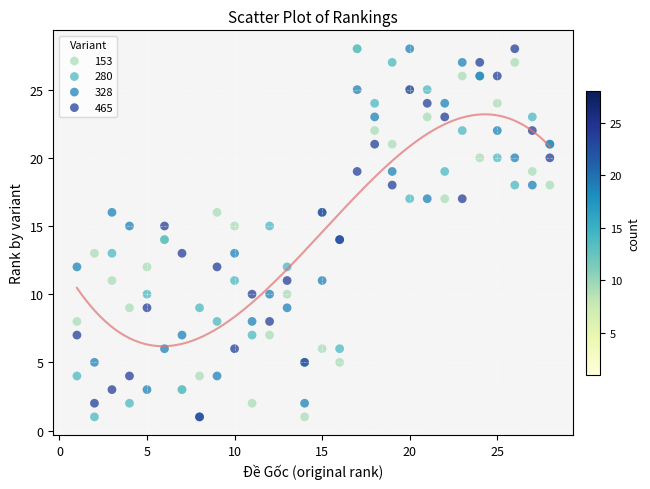

What are all the series names shown in the legend?

153, 280, 328, 465